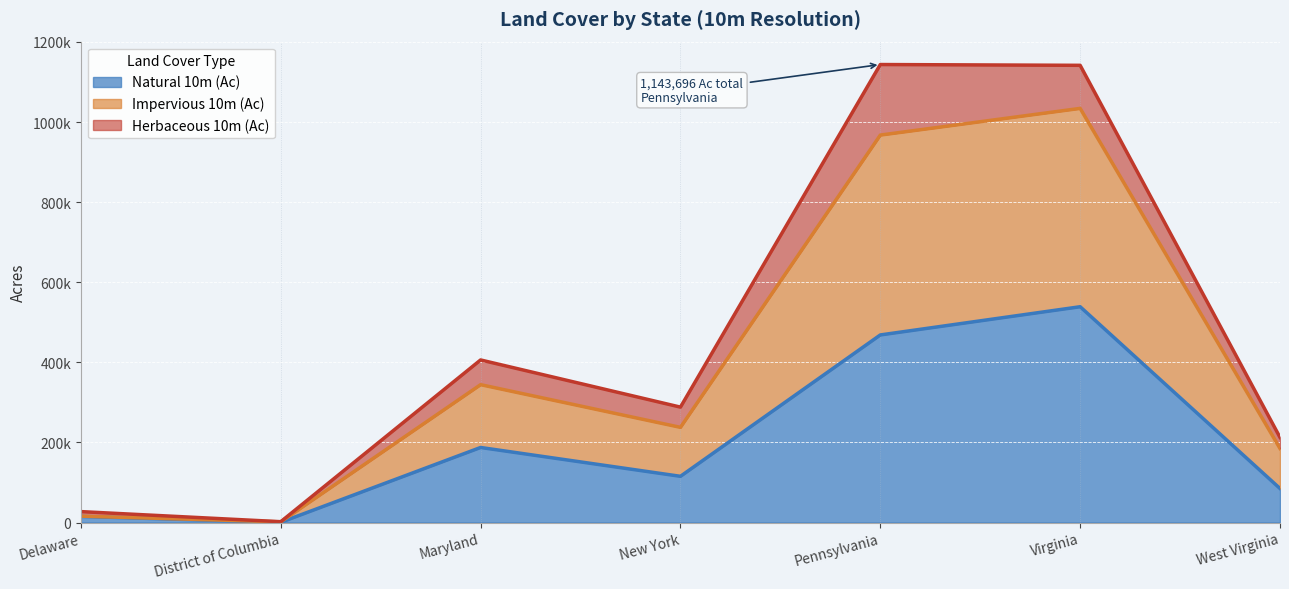

What is the minimum value for Natural 10m (Ac)?

548.3